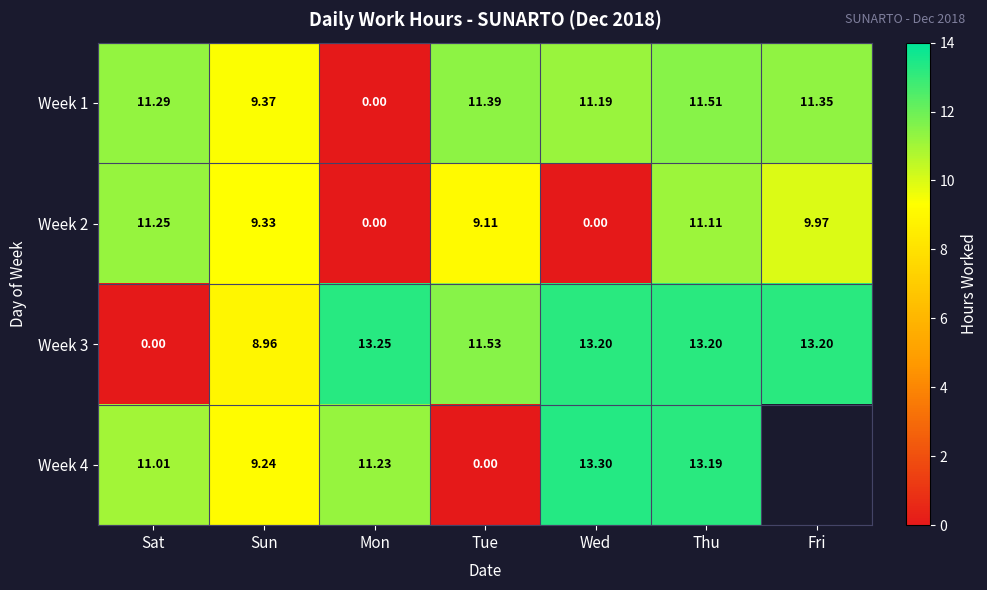

Between Wed and Thu, which series saw the biggest shift?

Week 2